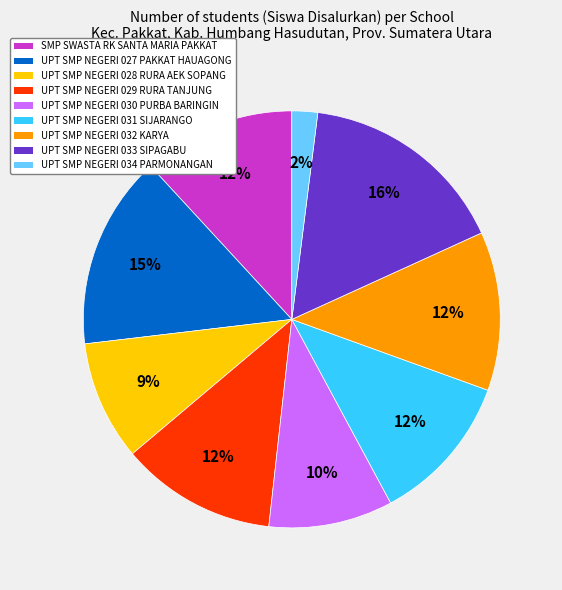

The UPT SMP NEGERI 032 KARYA slice represents 6% of the pie. True or false?

False